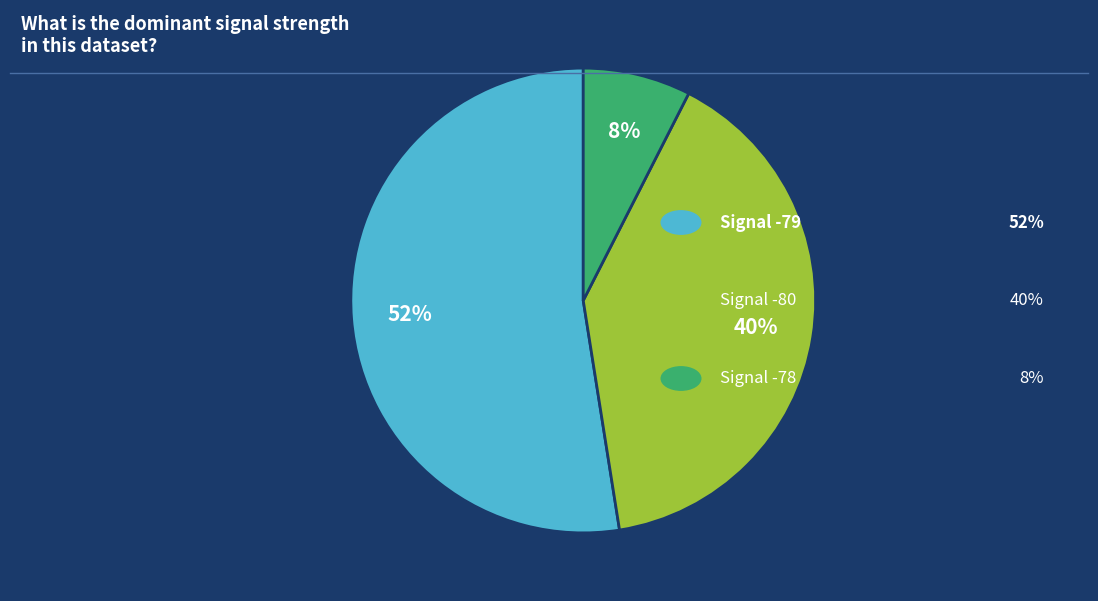

To the nearest percent, what is the average slice percentage?

33%